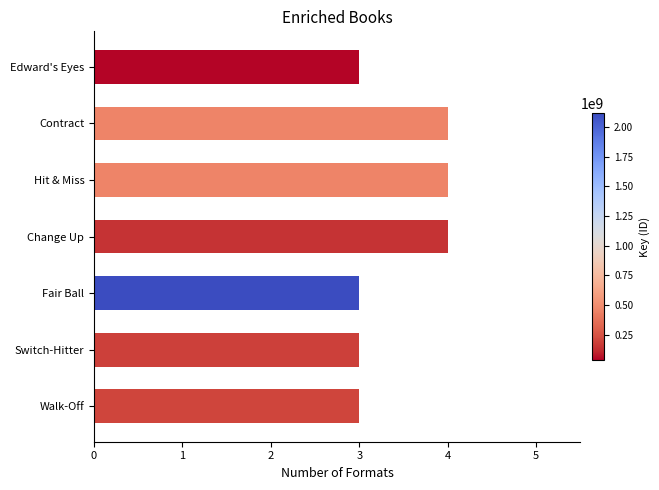

What is the maximum value shown in the chart?

4